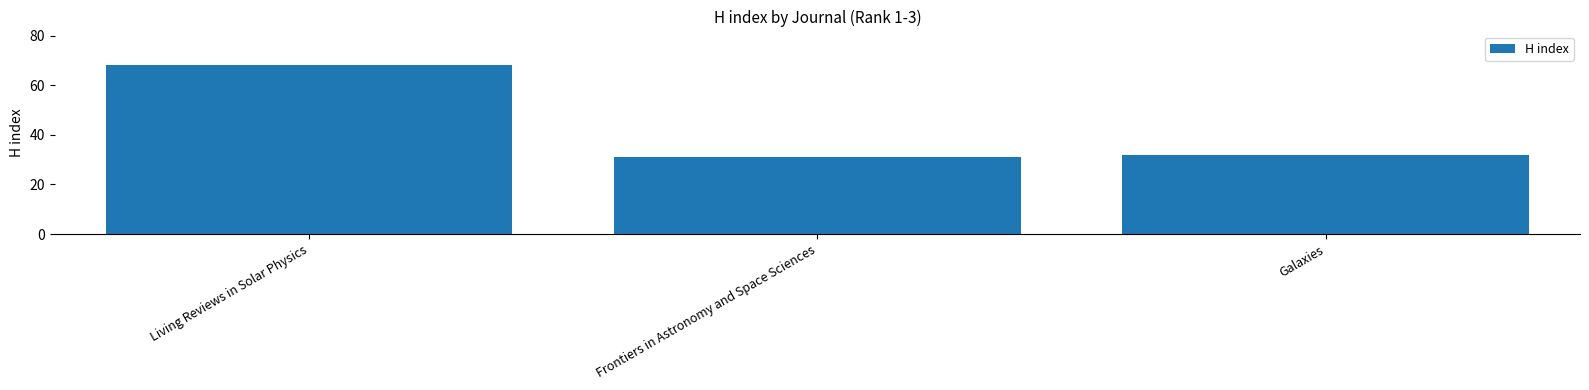

True or false: the data shows 31 at Frontiers in Astronomy and Space Sciences.

True